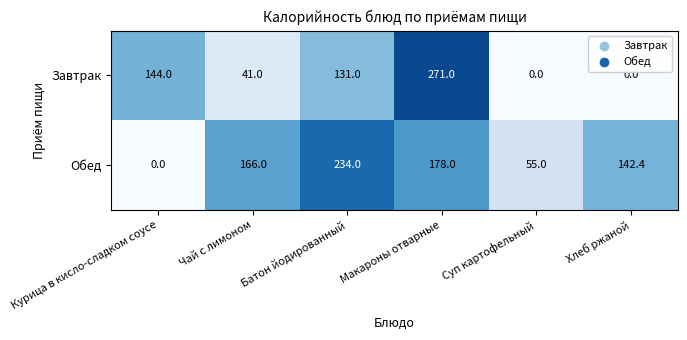

The Завтрак series shows 131.0 at Батон йодированный. True or false?

True